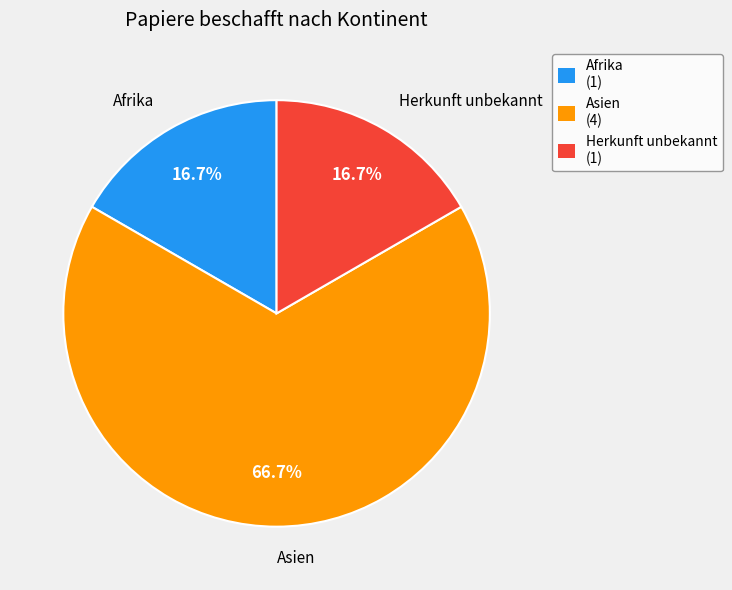

Which slice is the largest?

Asien (4)